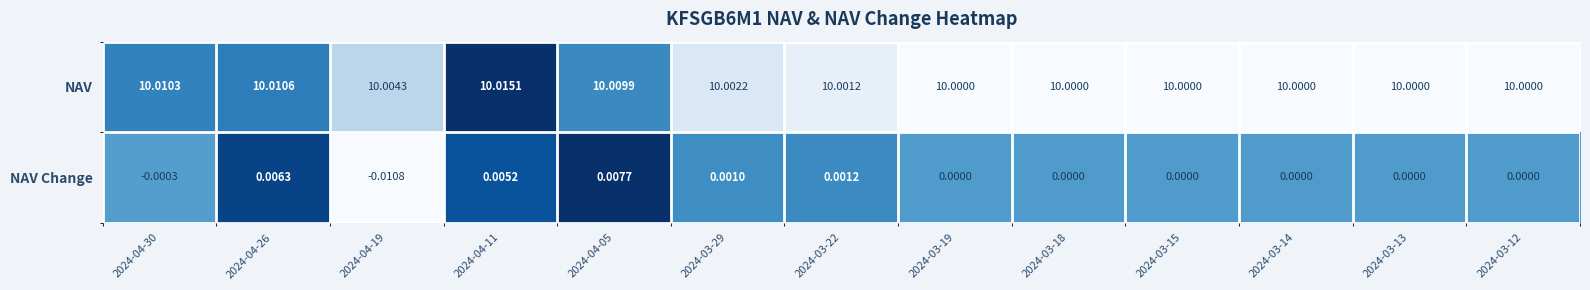

Which series has the largest range (max minus min)?

NAV Change